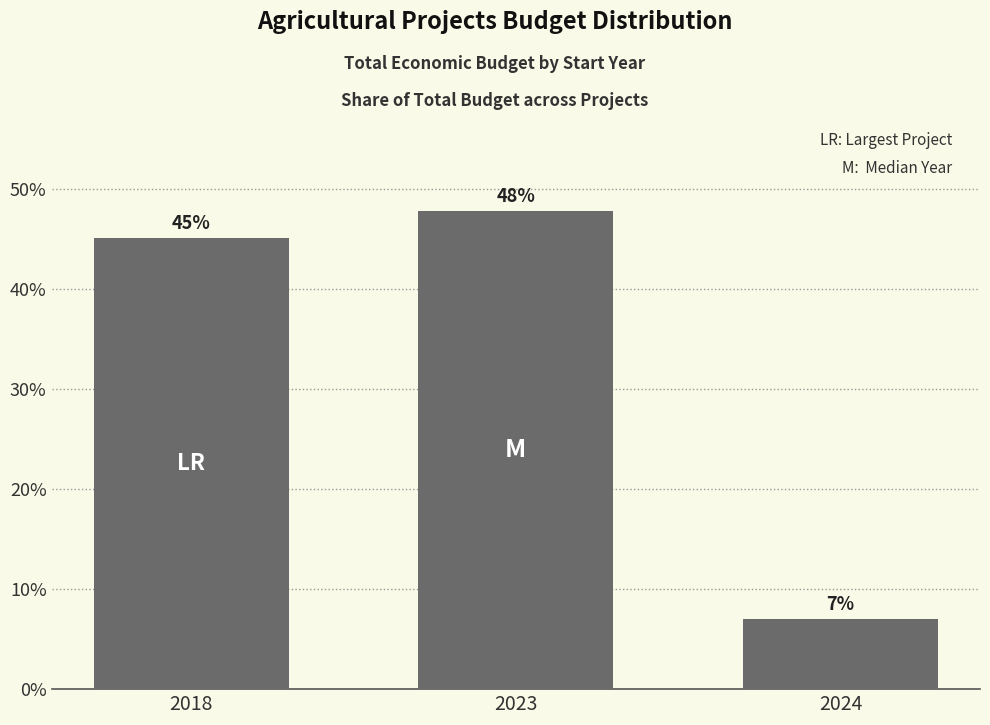

Which label corresponds to the largest value in the chart?

2023